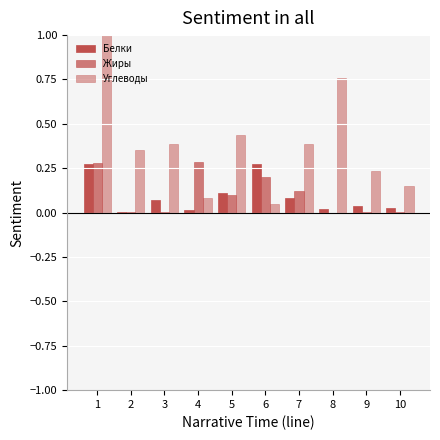

How many groups of bars are there?

10